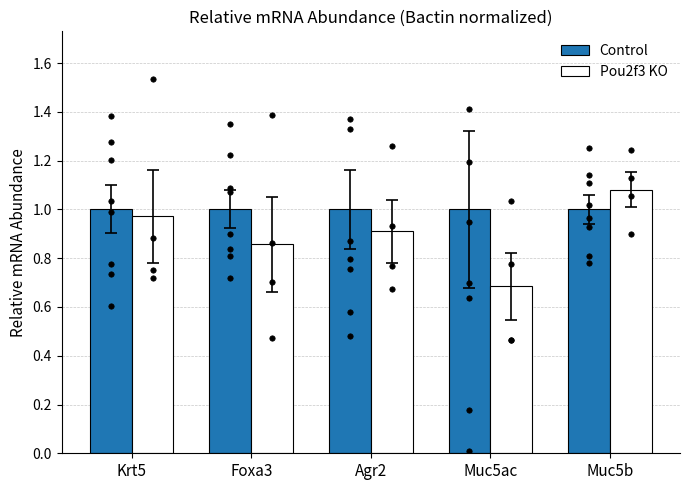

What are all the series names shown in the legend?

Control, Pou2f3 KO